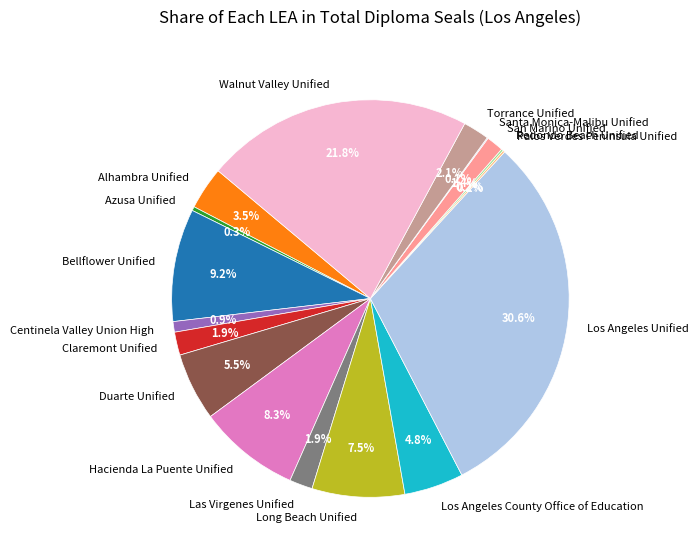

Does Los Angeles County Office of Education account for over 50% of the chart?

No